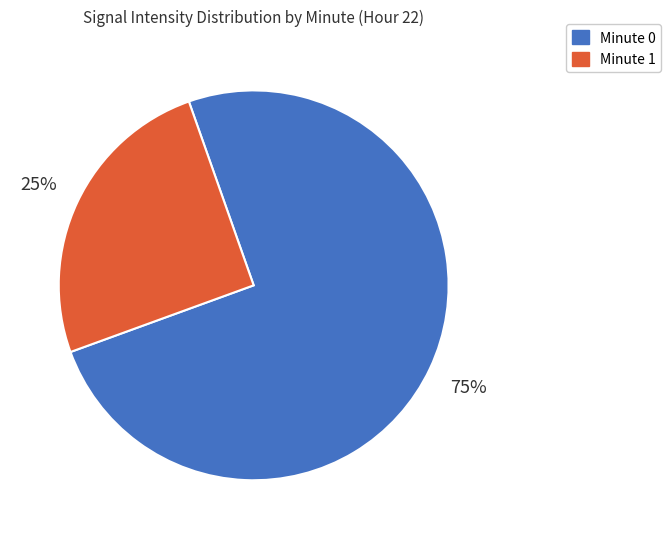

To the nearest percent, what is the average slice percentage?

50%